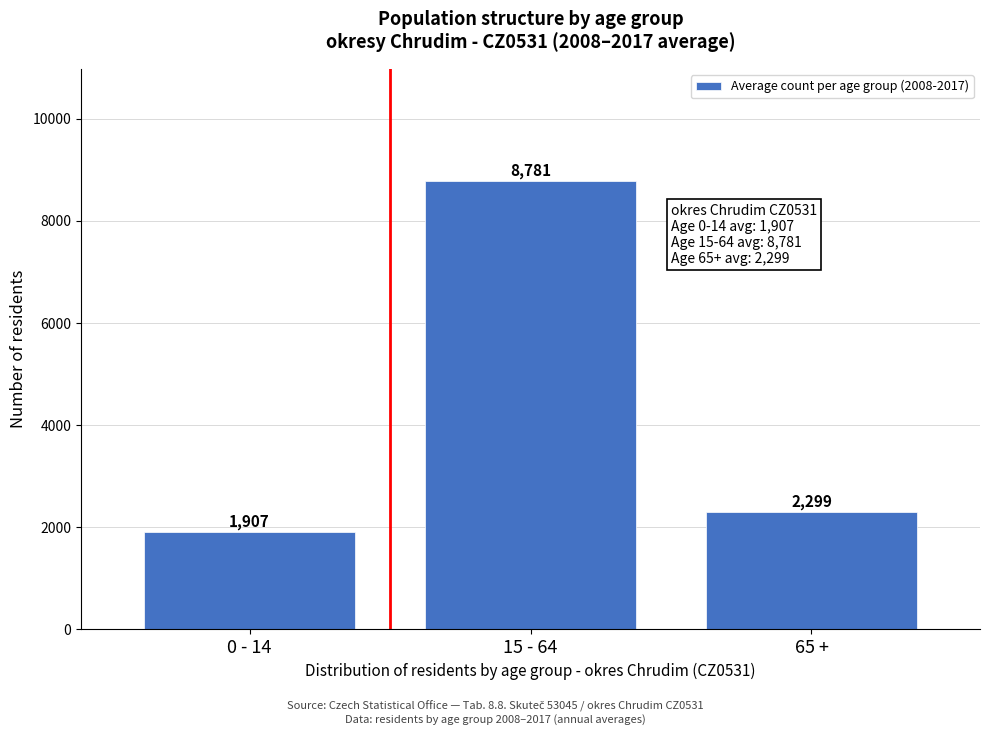

Which category has the lowest value across all series?

0 - 14